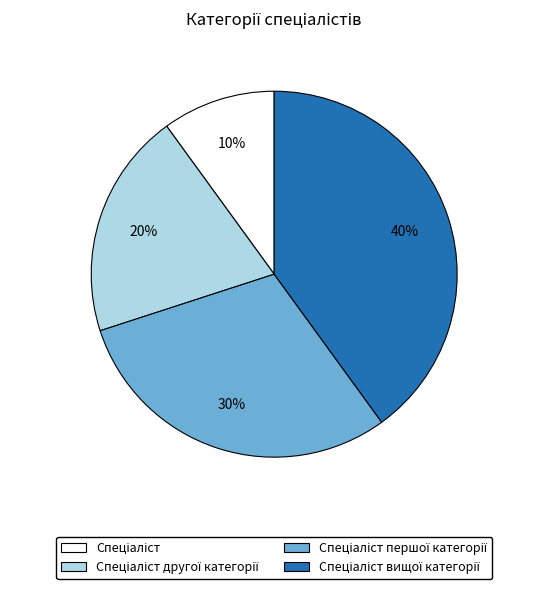

Does any single category account for the majority?

No